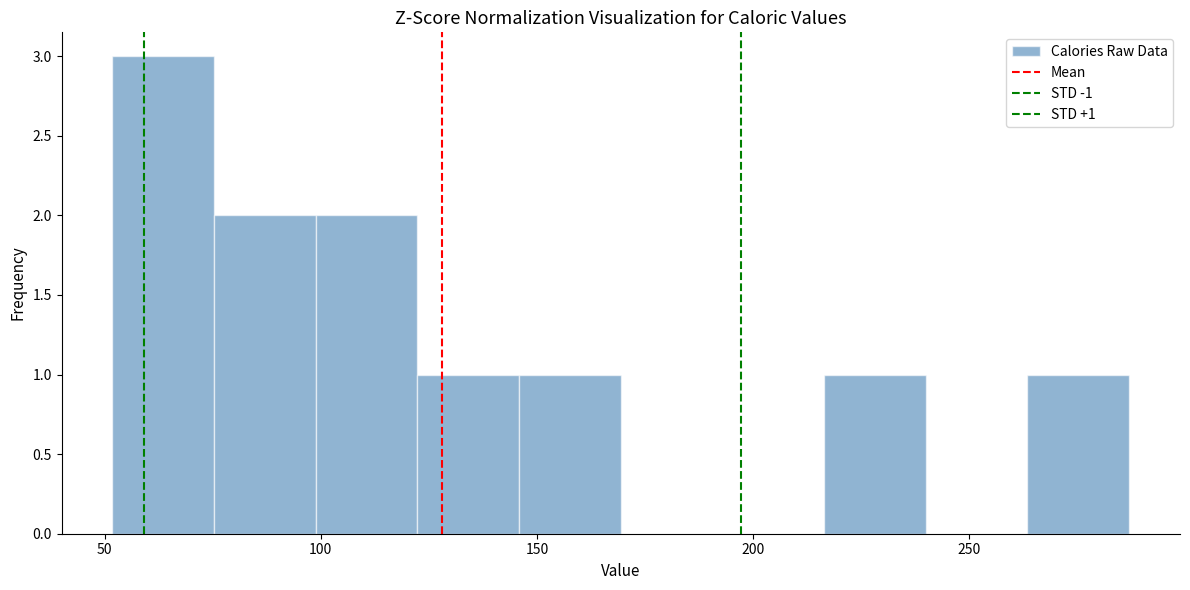

Which range on the x-axis has the tallest bar?

50 to 75